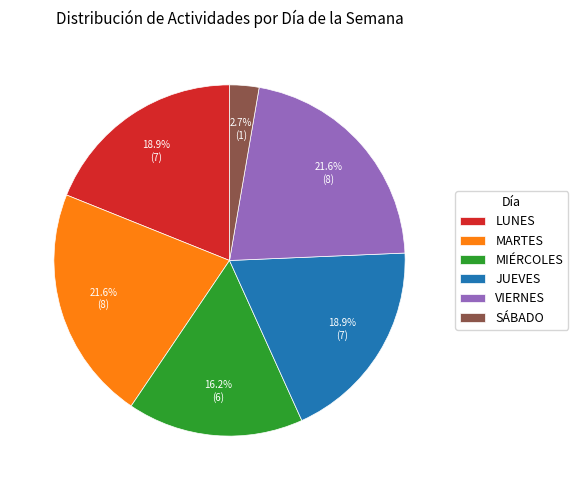

To the nearest percent, what percentage of the pie is SÁBADO?

3%